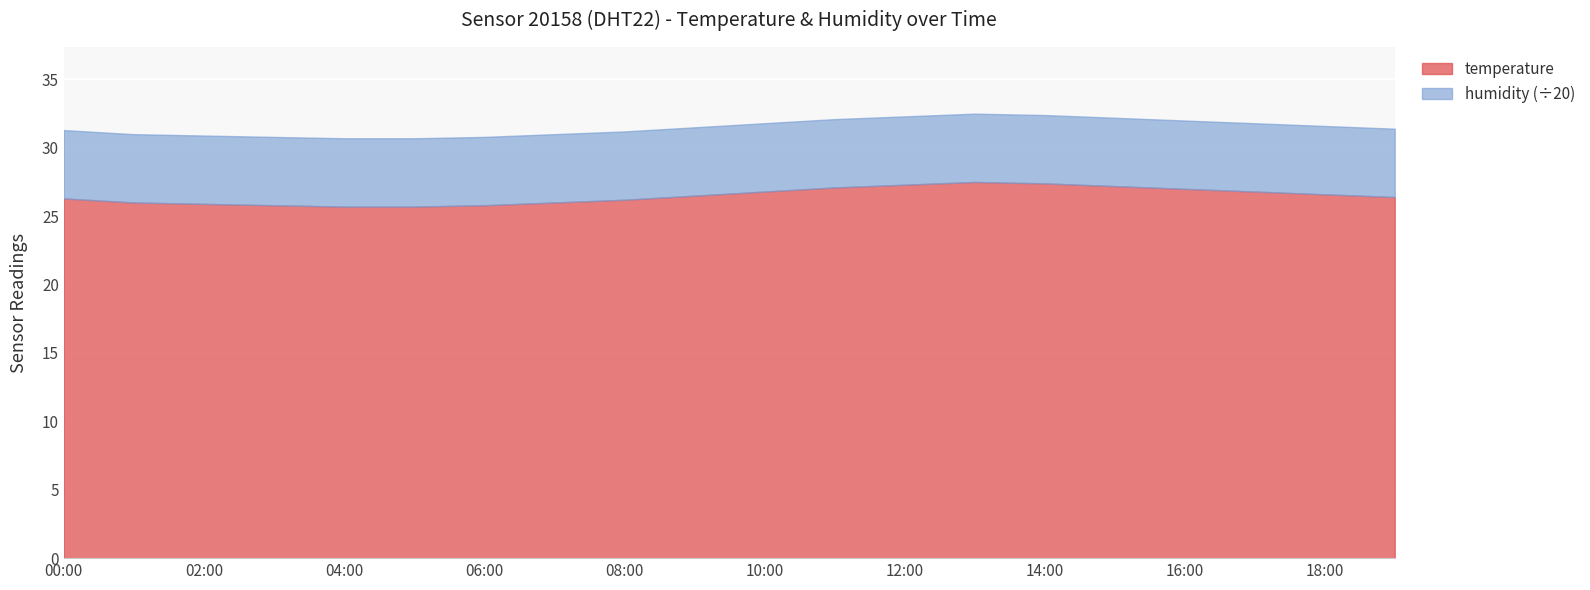

At which label does temperature reach its peak?

13:00